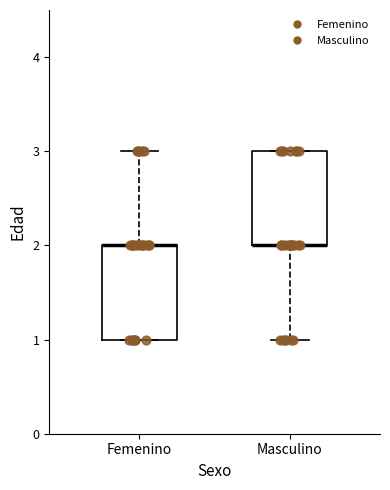

Reading left to right, read every box against the y-axis: the position of its median line, the range the box covers, and the ends of its whiskers. The values are not printed on the chart, so give them approximately, as read against the axis.

Femenino: median 2 (drawn on the box's upper edge), box 1 to 2, whiskers 1 to 3
Masculino: median 2 (drawn on the box's lower edge), box 2 to 3, whiskers 1 to 3